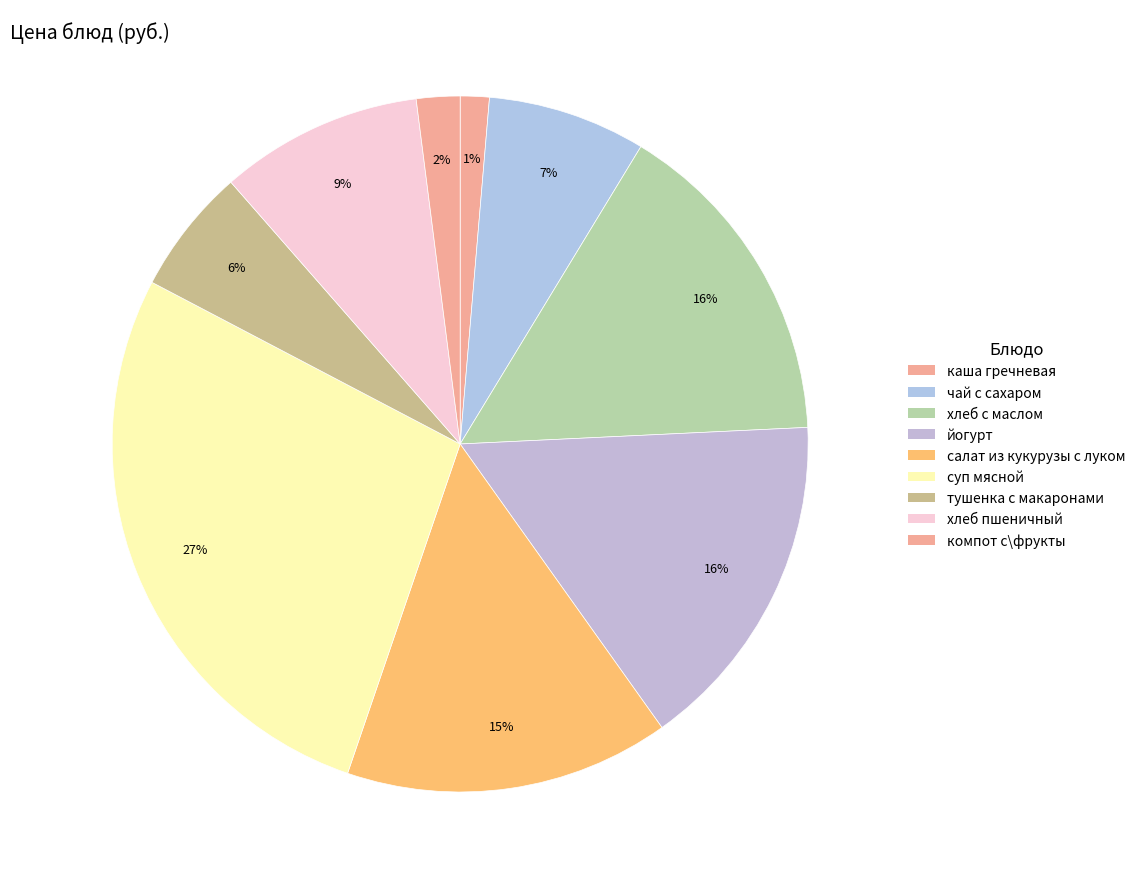

Which slice is the largest?

суп мясной